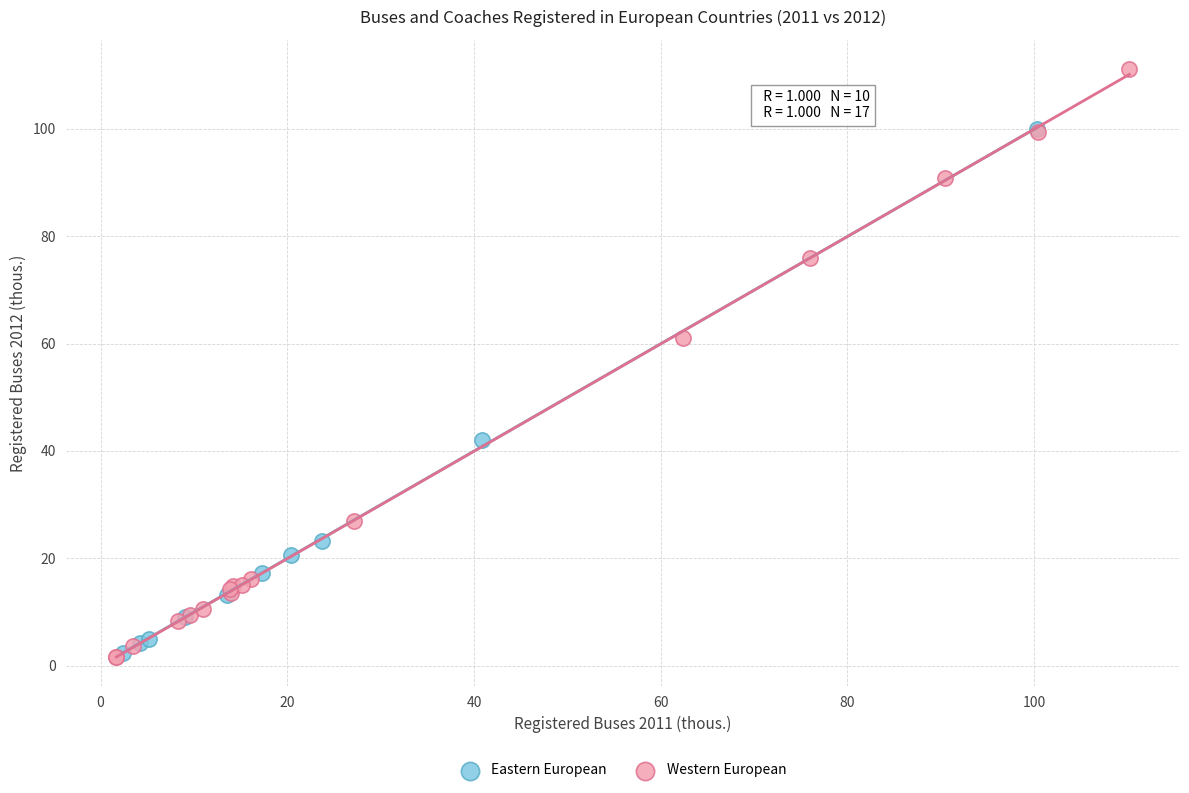

Which series has the widest spread of Y values?

Western European